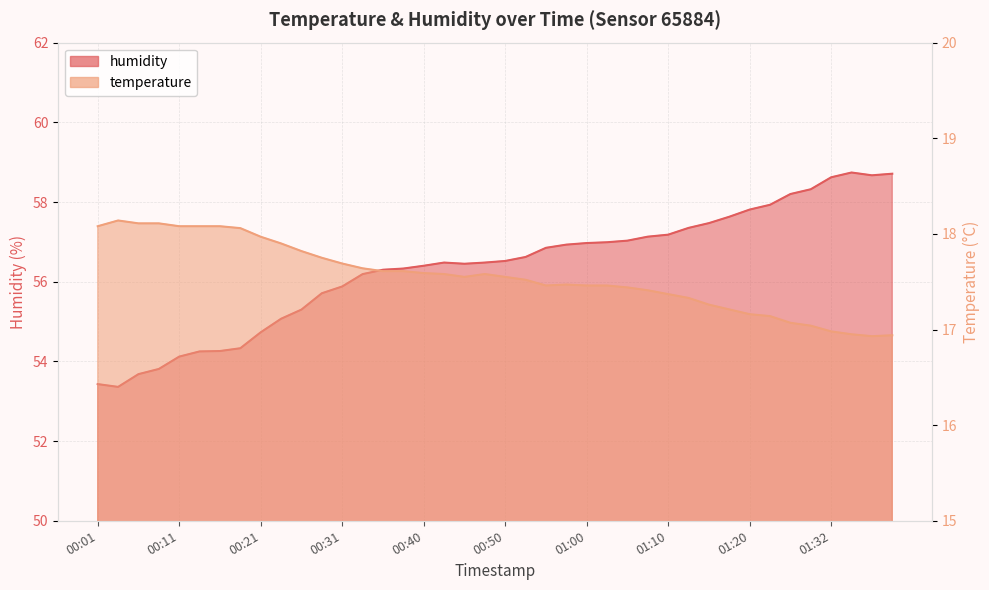

What is the sum of the temperature values at 00:43 and 00:50?

35.1